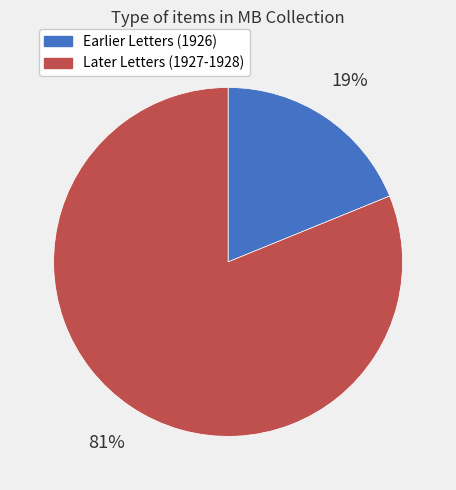

Is there any slice that represents more than half of the pie?

Yes